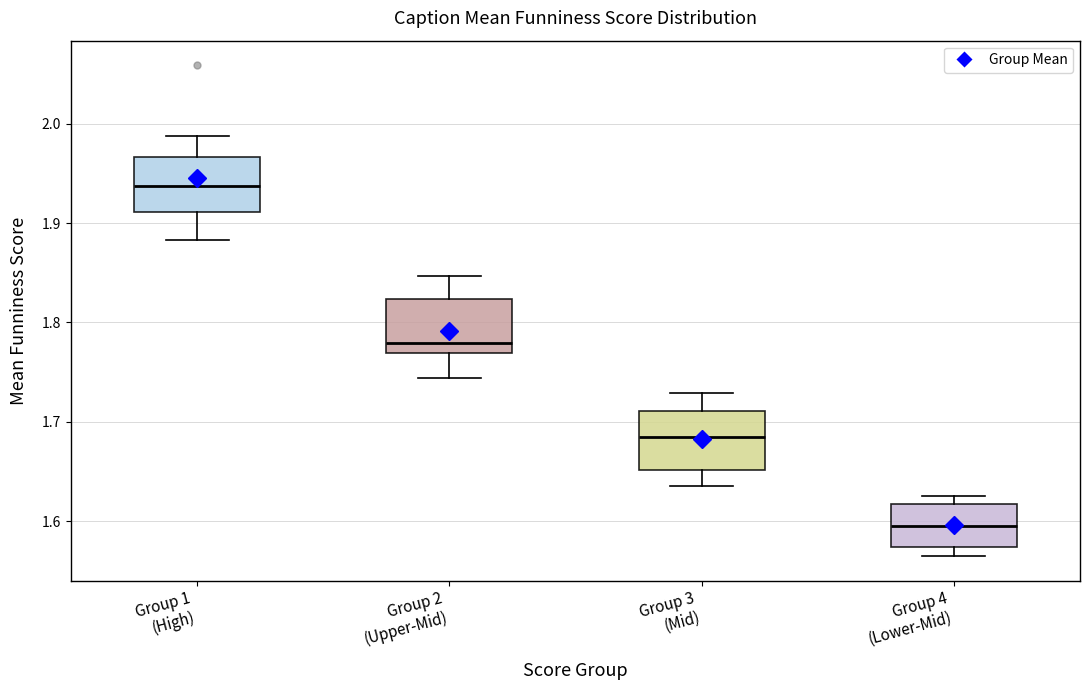

Reading left to right, read every box against the y-axis: the position of its median line, the range the box covers, and the ends of its whiskers. The values are not printed on the chart, so give them approximately, as read against the axis.

Group 1 (High): median 1.94, box 1.91 to 1.97, whiskers 1.88 to 1.99
Group 2 (Upper-Mid): median 1.78, box 1.77 to 1.82, whiskers 1.74 to 1.85
Group 3 (Mid): median 1.68, box 1.65 to 1.71, whiskers 1.64 to 1.73
Group 4 (Lower-Mid): median 1.60, box 1.57 to 1.62, whiskers 1.56 to 1.63